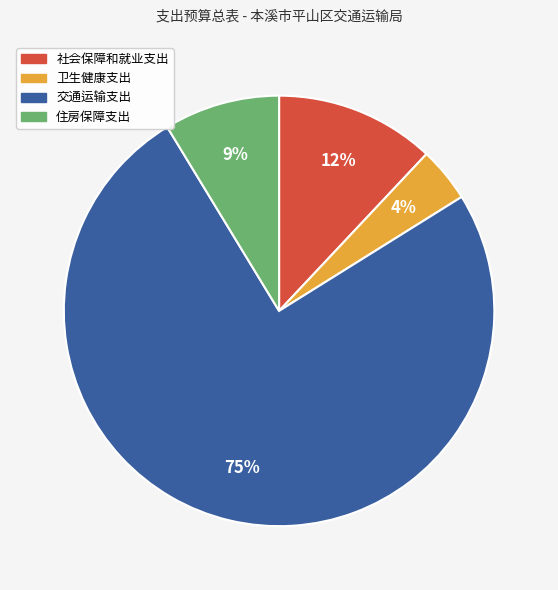

Which has a higher value, 卫生健康支出 or 交通运输支出?

交通运输支出